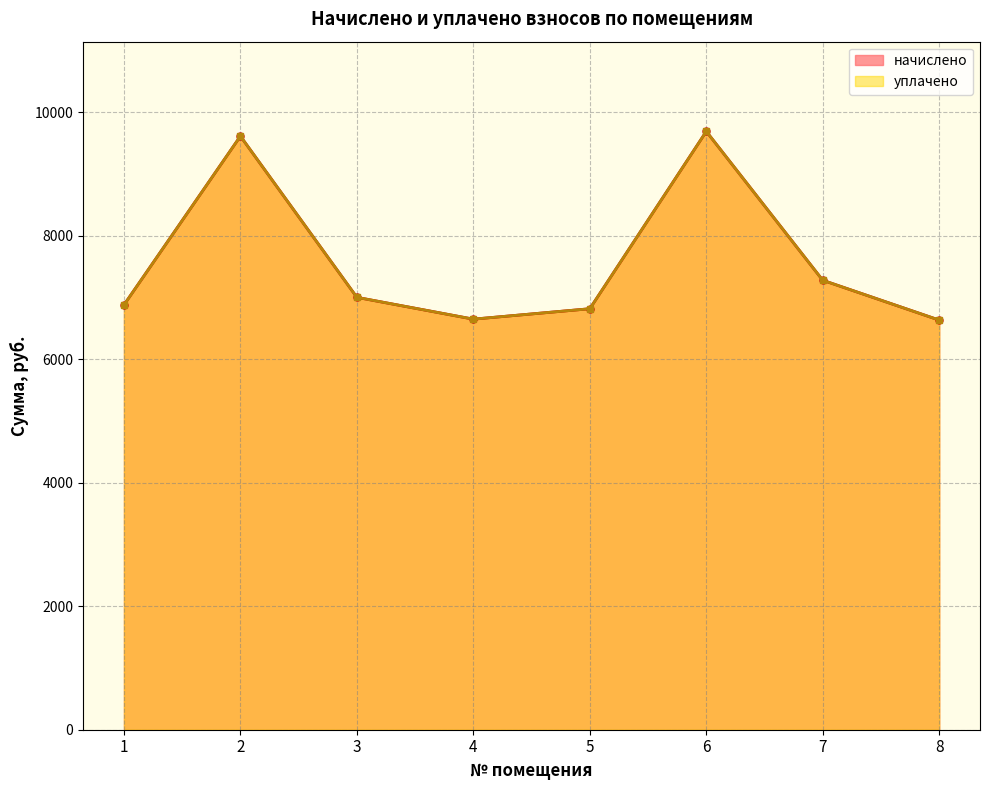

At which category is the sum across all series the highest?

6